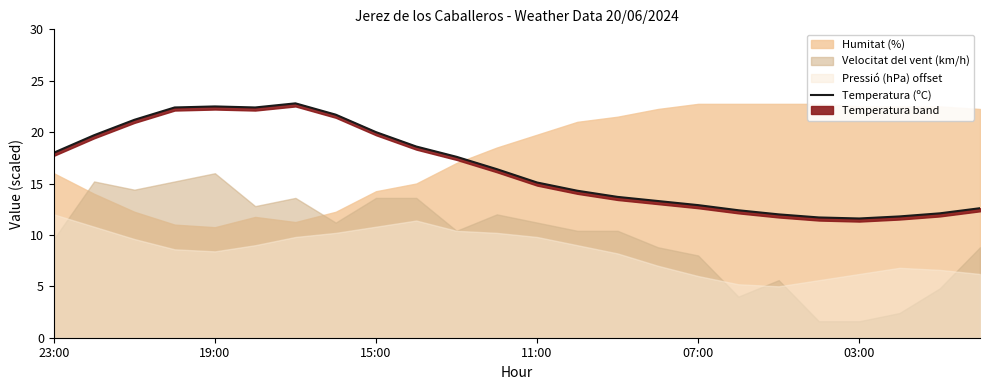

Between 07:00 and 17, which is larger?

07:00